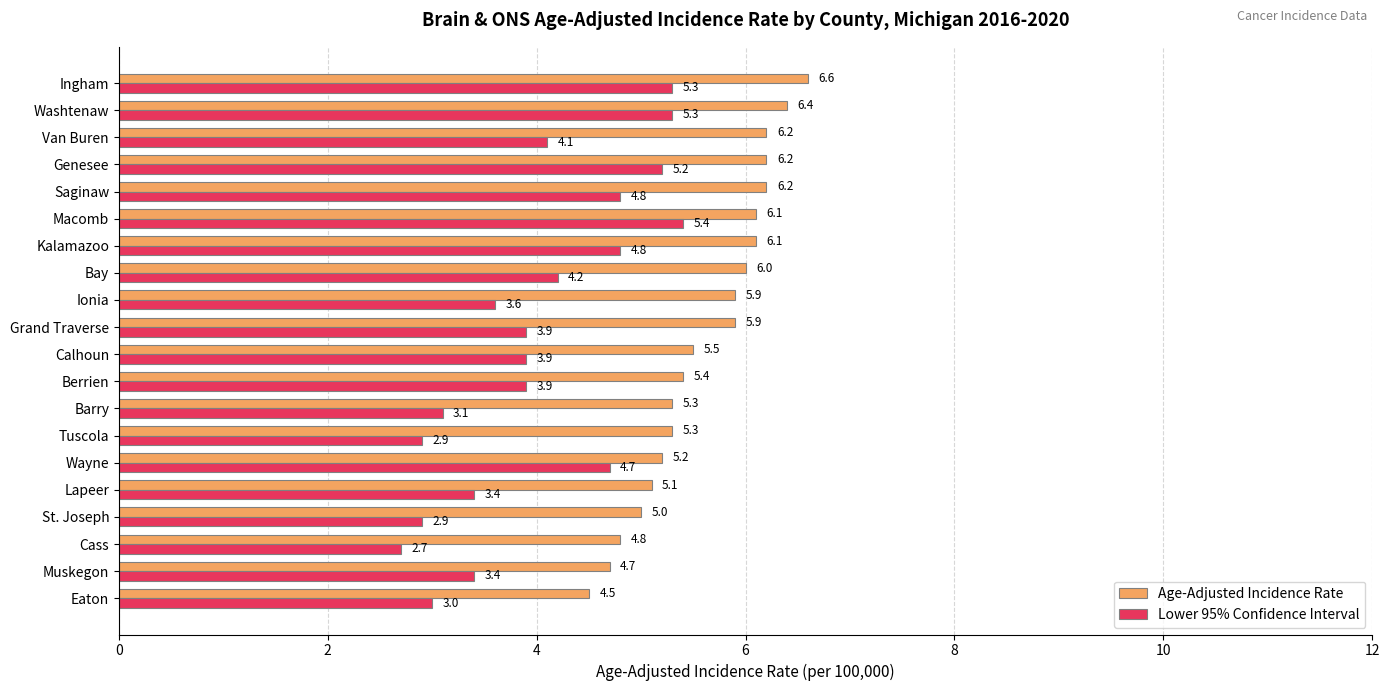

Read the Lower 95% Confidence Interval value at Saginaw.

4.8